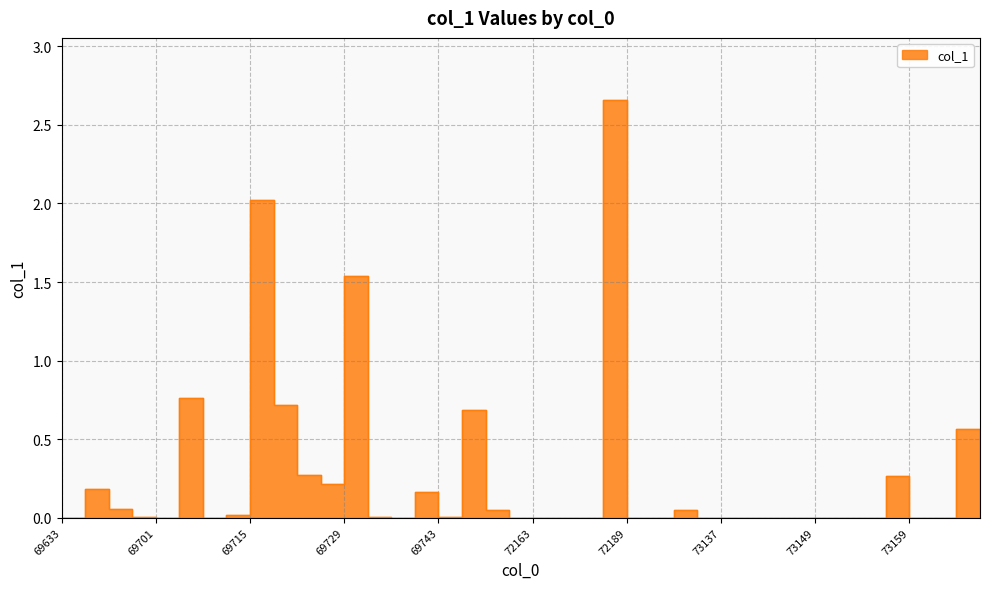

What is the value of the 12th point from the left?

0.2